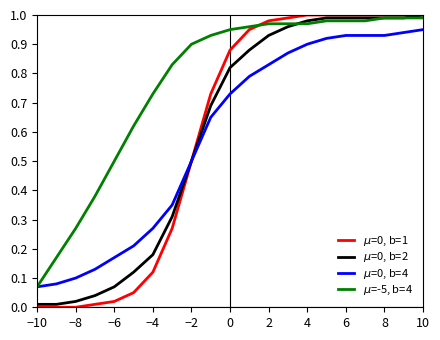

The value of mu=0, b=4 at 6 is 1.3. True or false?

False